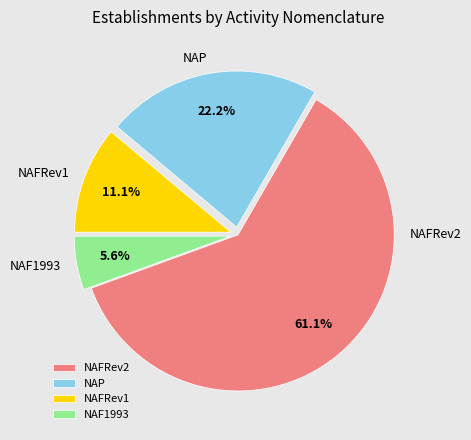

What percentage is NOT represented by NAP?

77.8%